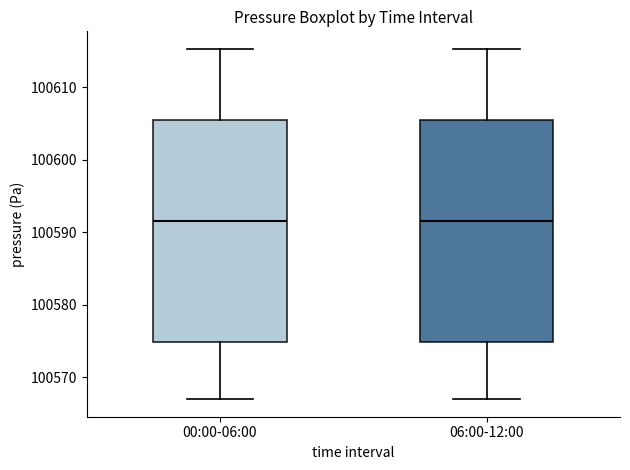

Reading left to right, transcribe this box plot: for each box, give where its median line is, the range the box spans, and where its two whiskers end, as read against the y-axis. The values are not printed on the chart, so give them approximately, as read against the axis.

00:00-06:00: median 100592, box 100575 to 100605, whiskers 100567 to 100615
06:00-12:00: median 100592, box 100575 to 100605, whiskers 100567 to 100615